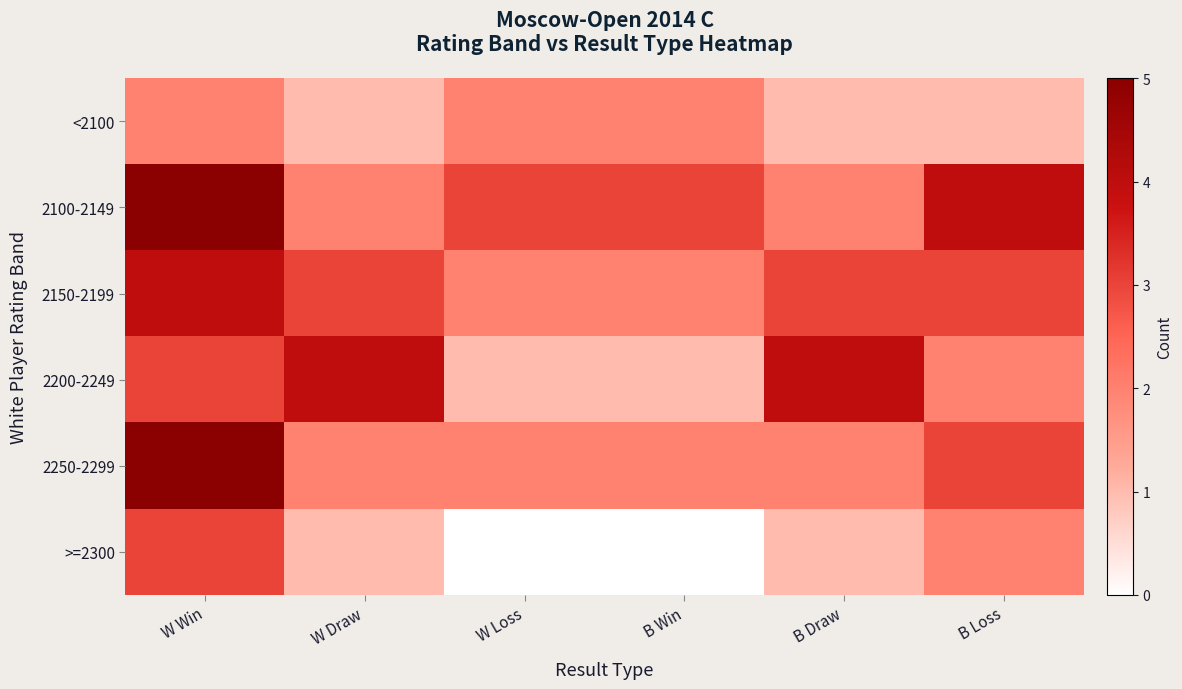

Which has a higher value, W Win or B Draw?

W Win